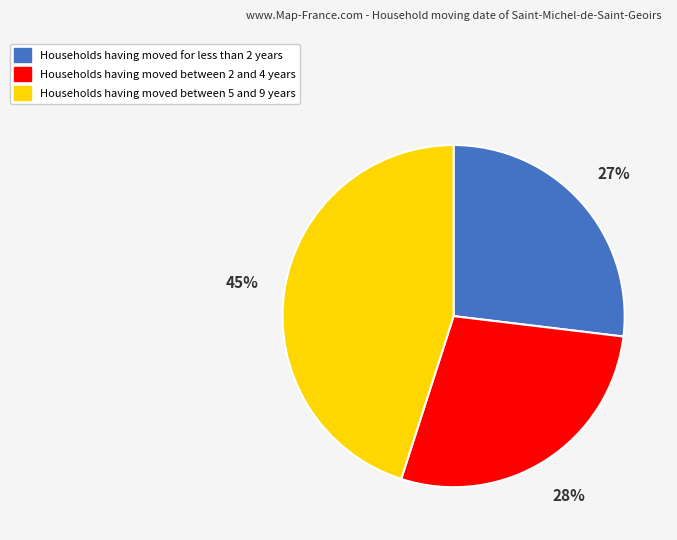

Does any single category account for the majority?

No